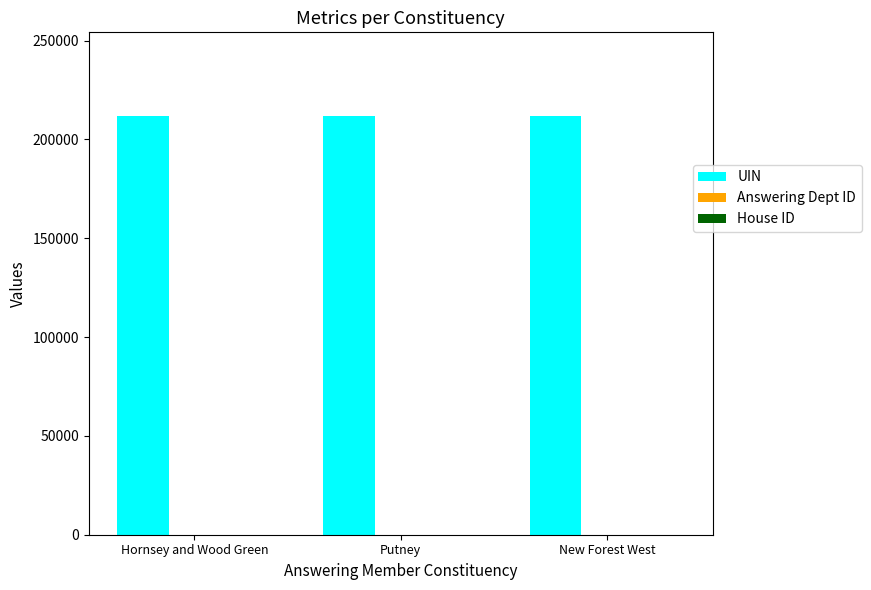

The UIN series shows 211777 at Hornsey and Wood Green. True or false?

True